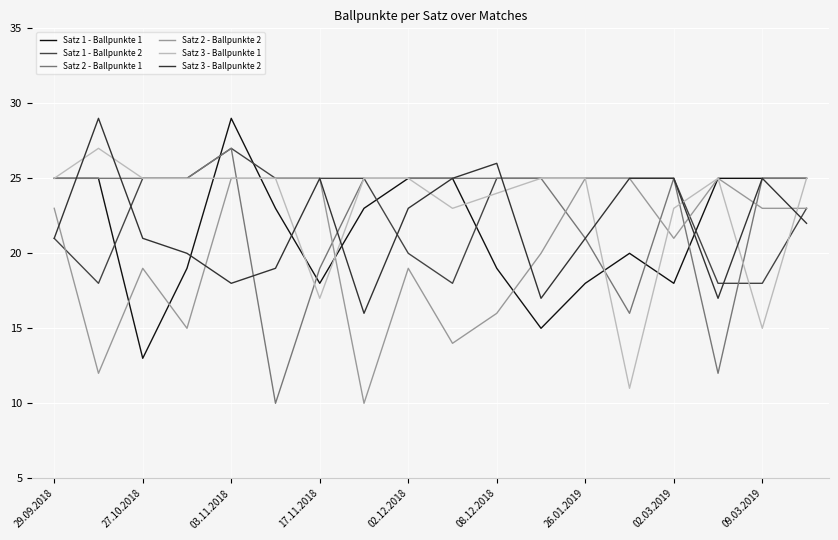

True or false: Satz 1 - Ballpunkte 1 has more than 2 points higher than both neighbors.

False